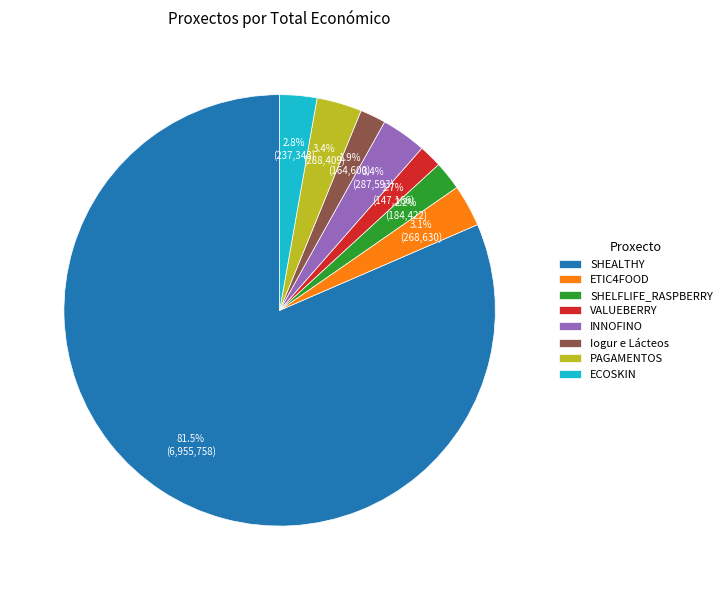

Which has a higher value, ECOSKIN or PAGAMENTOS?

PAGAMENTOS